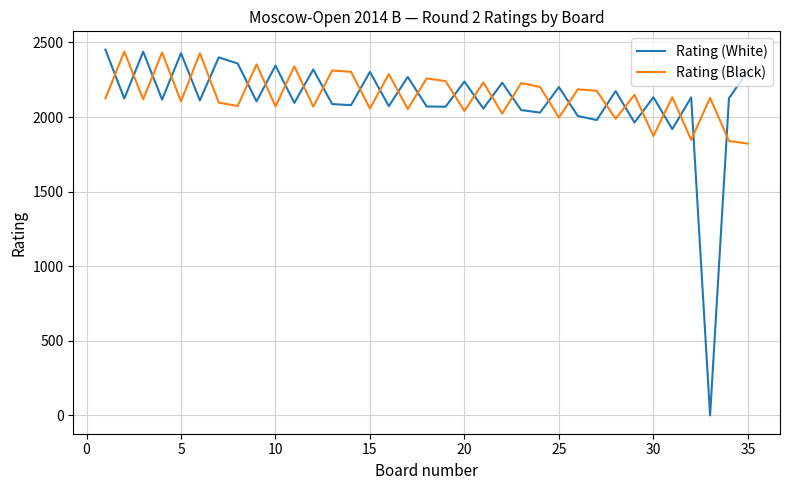

What is the highest value of the Rating (White) series?

2452